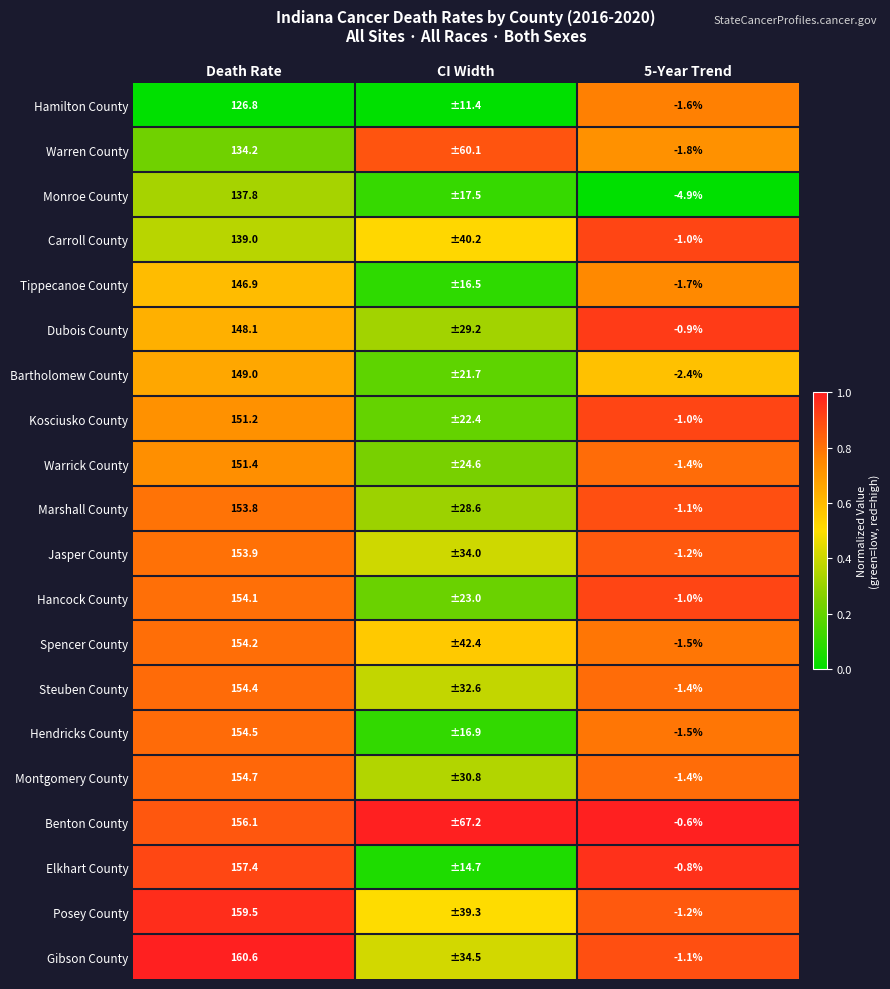

Count the number of data series in this chart.

20